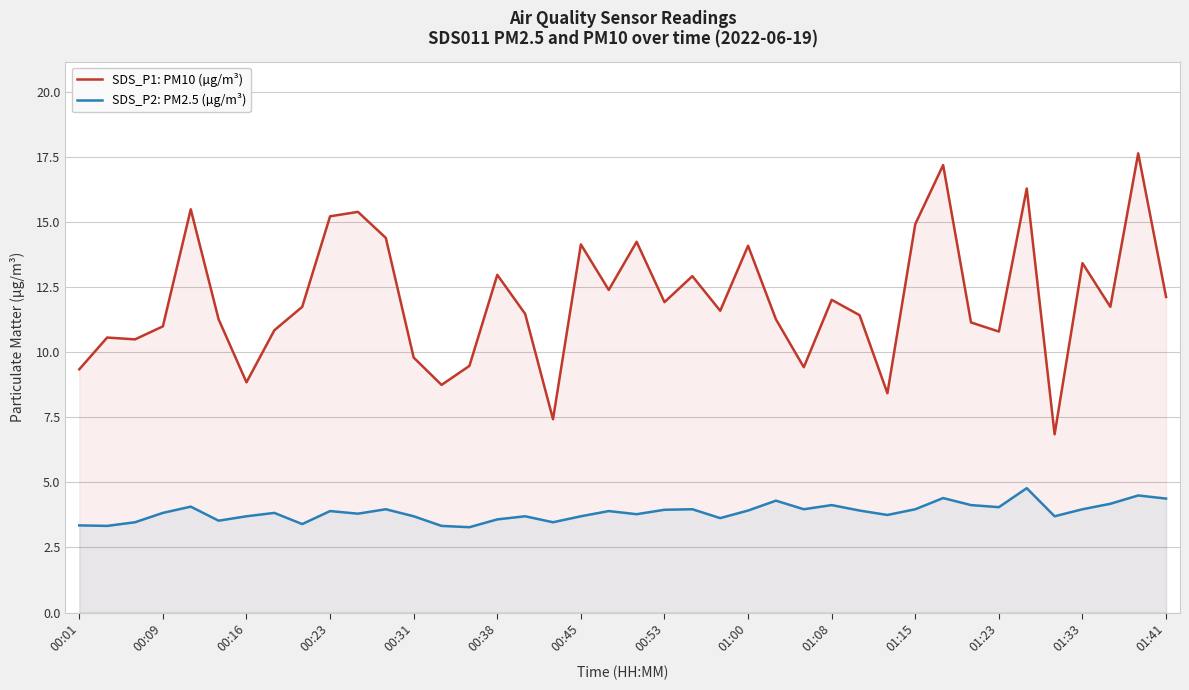

Rank the series by their maximum value, from highest to lowest.

SDS_P1: PM10 (µg/m³), SDS_P2: PM2.5 (µg/m³)